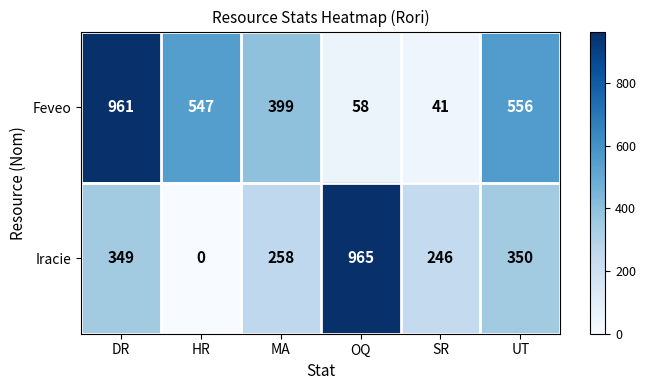

The Feveo series shows 41 at SR. True or false?

True